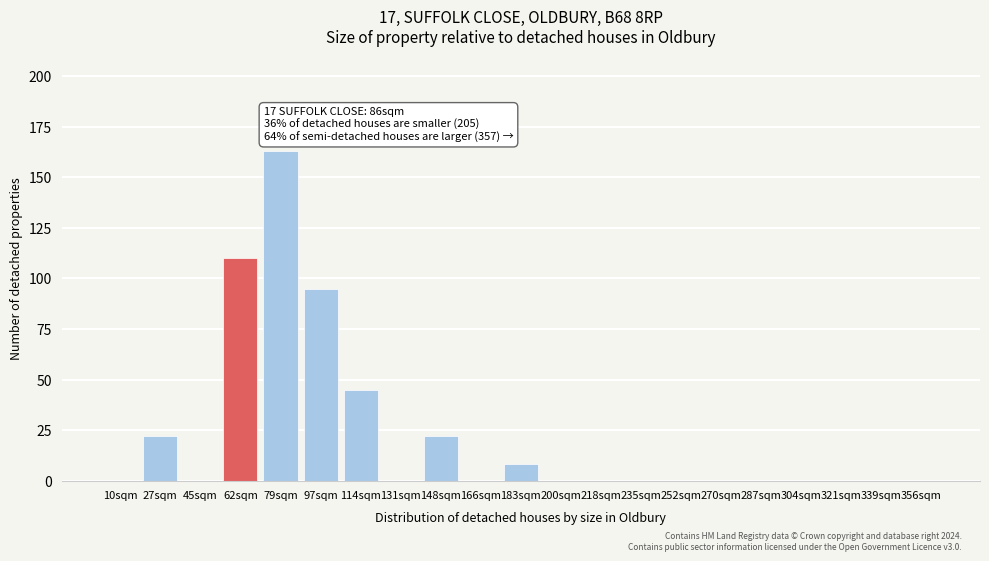

Reading right to left, list all the values displayed in this chart.

356sqm=0	339sqm=0	321sqm=0	304sqm=0	287sqm=0	270sqm=0	252sqm=0	235sqm=0	218sqm=0	200sqm=0	183sqm=8	166sqm=0	148sqm=22	131sqm=0	114sqm=45	97sqm=95	79sqm=163	62sqm=110	45sqm=0	27sqm=22	10sqm=0